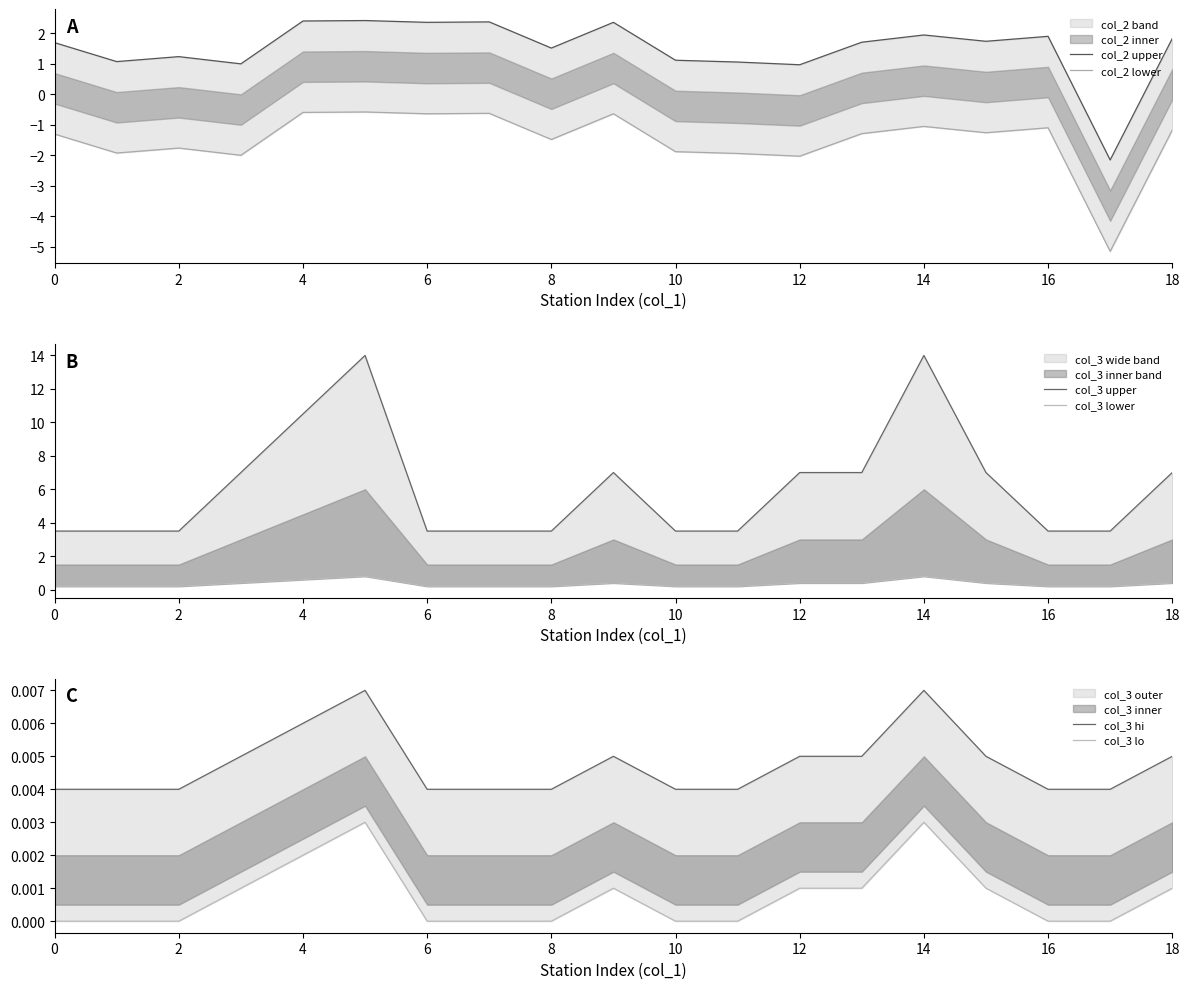

True or false: col_3 upper has a value of 14.0 at 14.

True